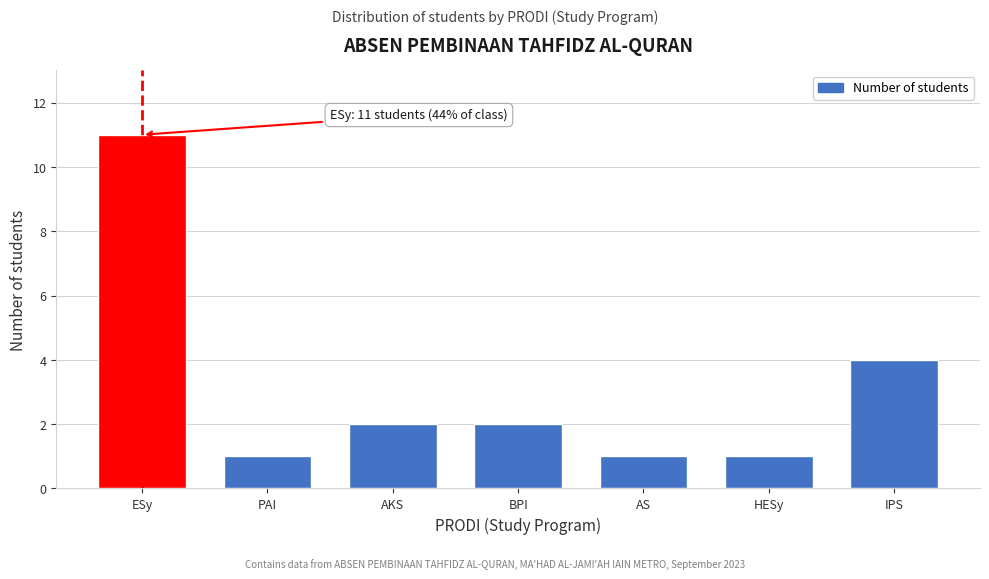

Reading left to right, transcribe all the data shown in this chart.

ESy=11	PAI=1	AKS=2	BPI=2	AS=1	HESy=1	IPS=4